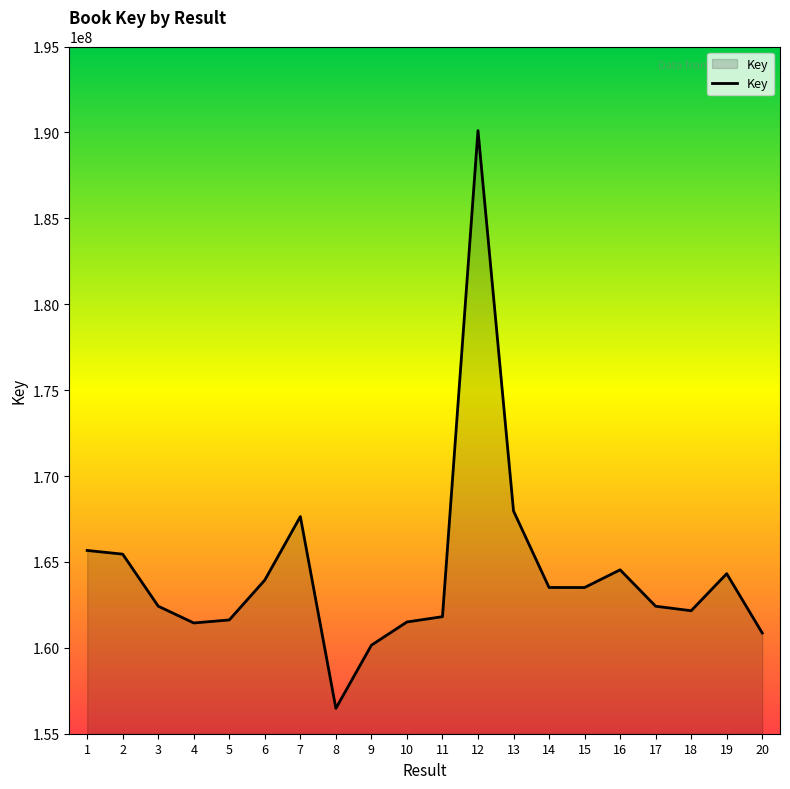

What is the change in value from 2 to 6?

-1507110